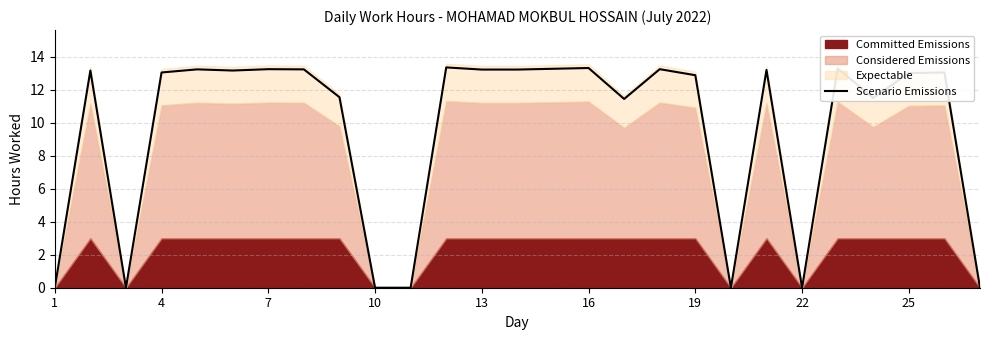

How many data points are less than 13?

11